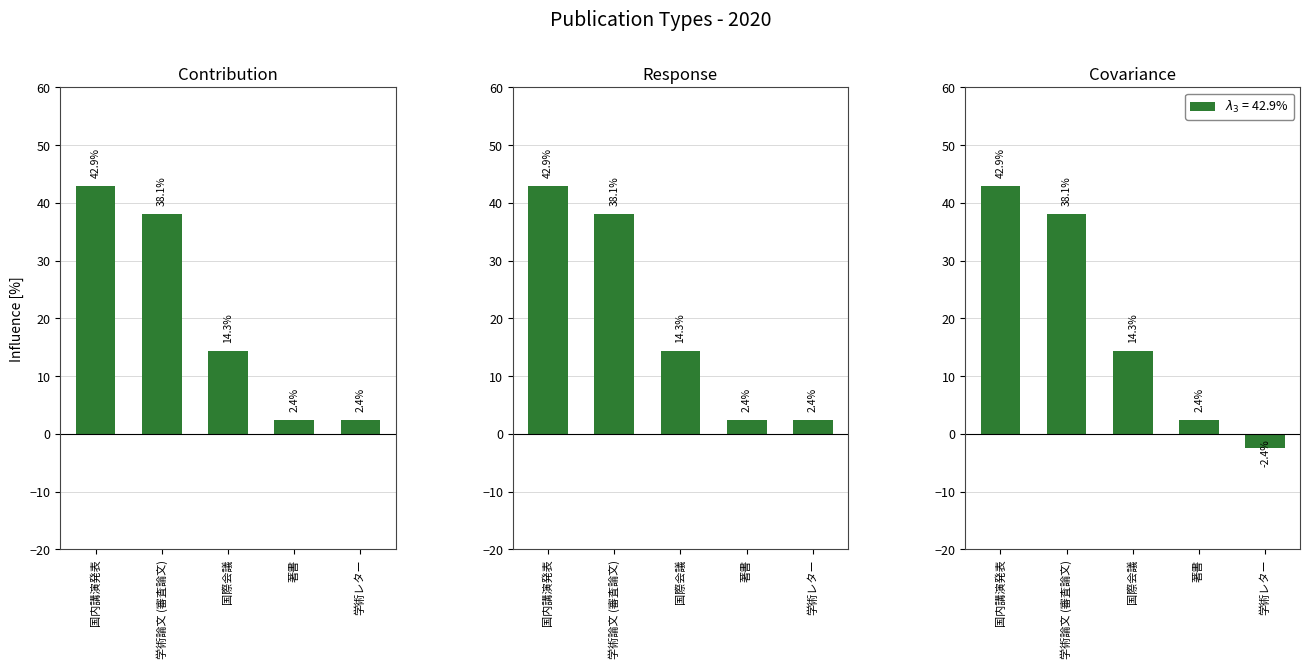

What is the difference between the maximum and minimum values?

40.5